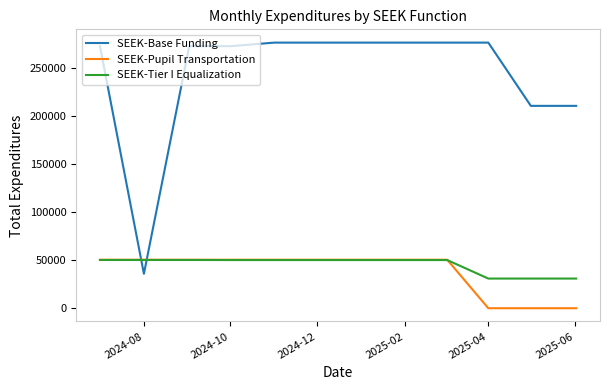

Which series ends up on top after the final intersection of SEEK-Base Funding and SEEK-Tier I Equalization?

SEEK-Base Funding